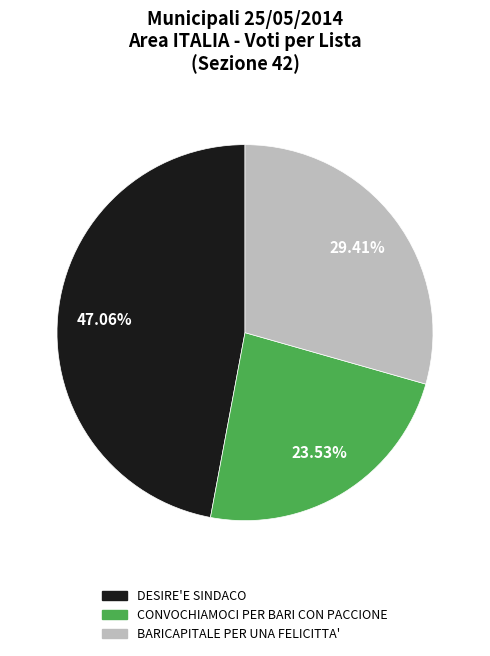

Is there any slice that represents more than half of the pie?

No